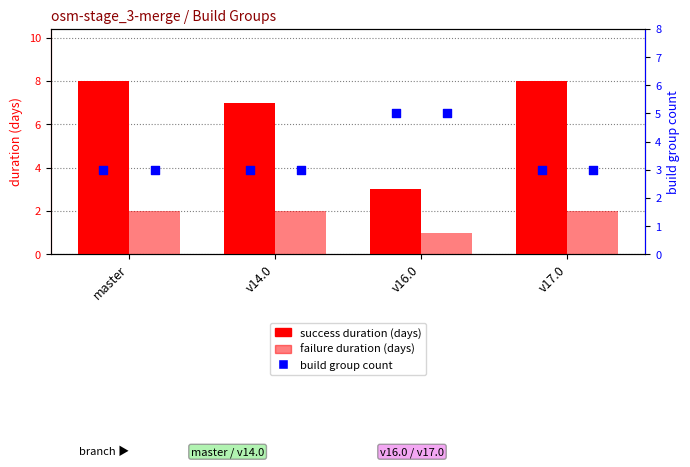

At which category is the sum across all series the highest?

v17.0